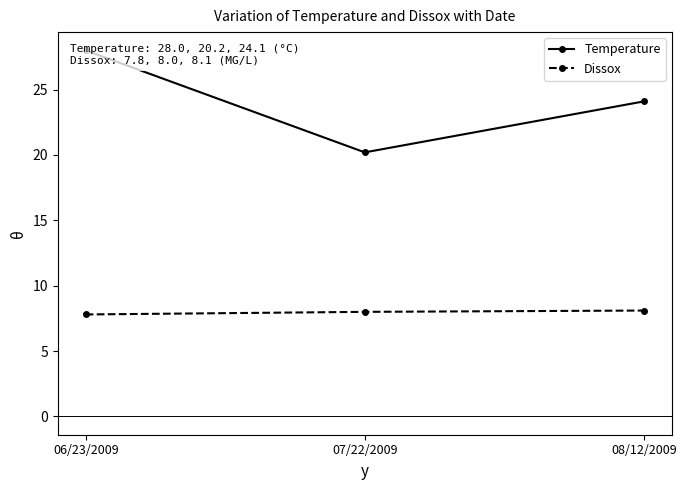

What position from the right is 07/22/2009?

2